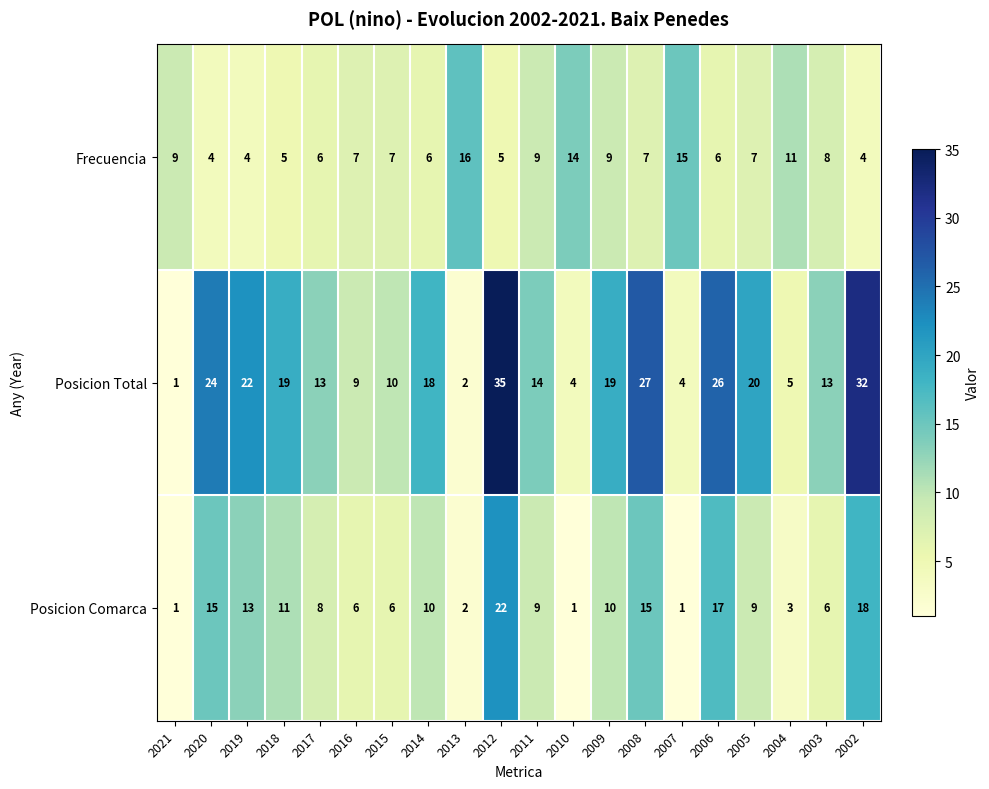

What value does the Frecuencia series have at 2013, to the nearest 10?

20